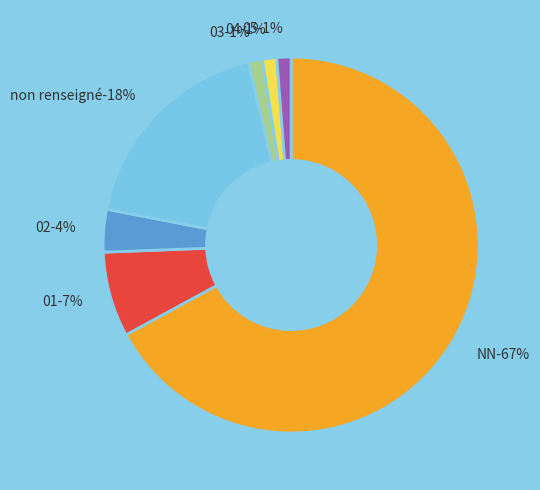

Is it true that 02 is 15% of the pie?

False